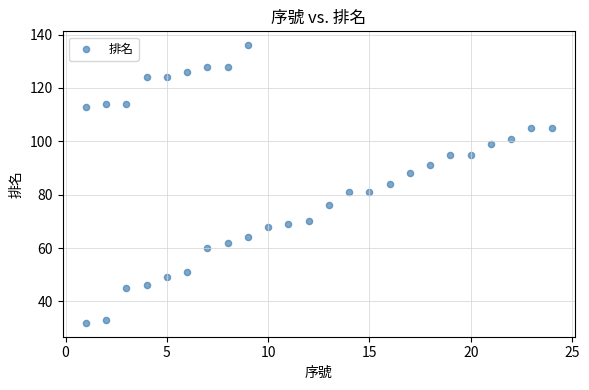

What is the range of Y values (max minus min)?

104